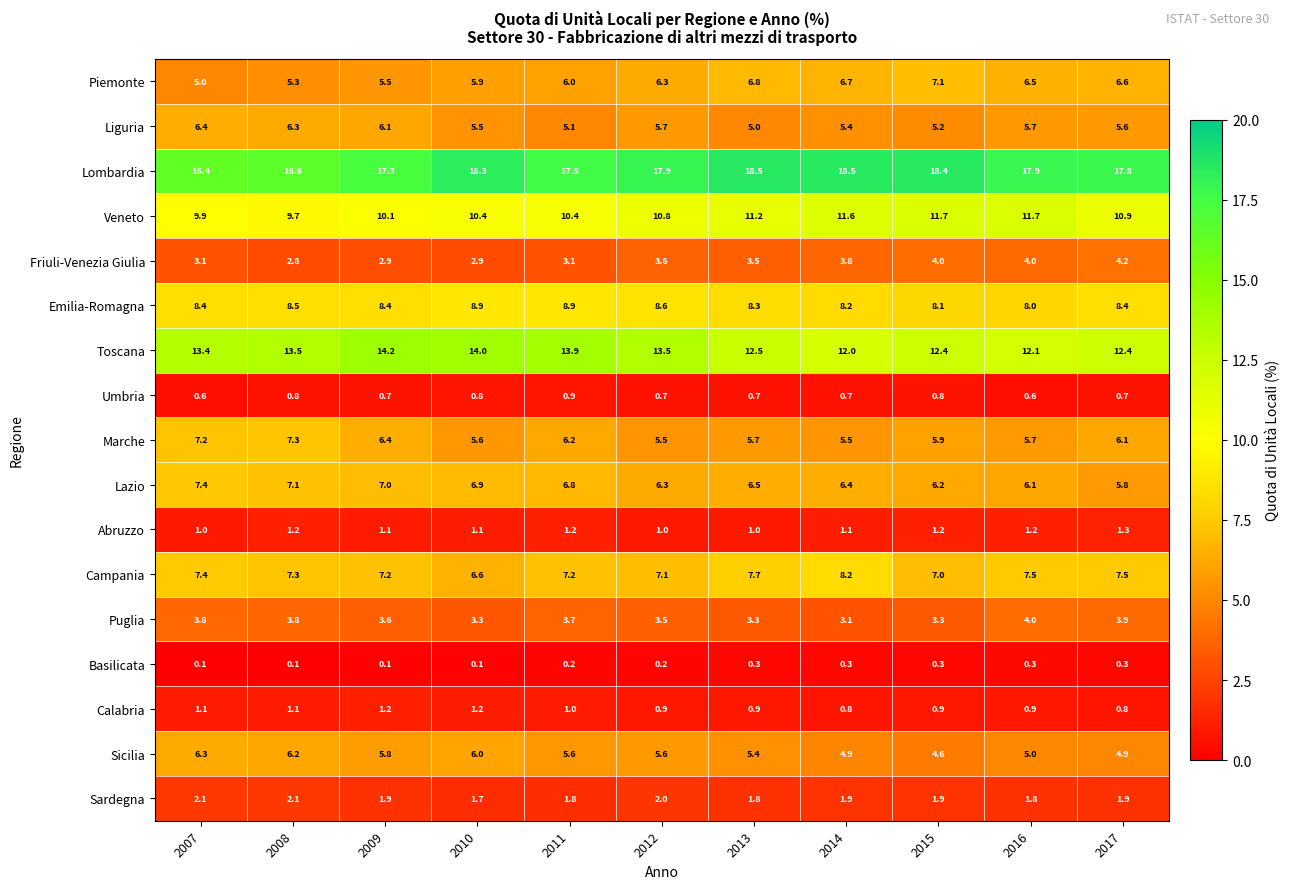

At which label does Lazio reach its minimum?

2017